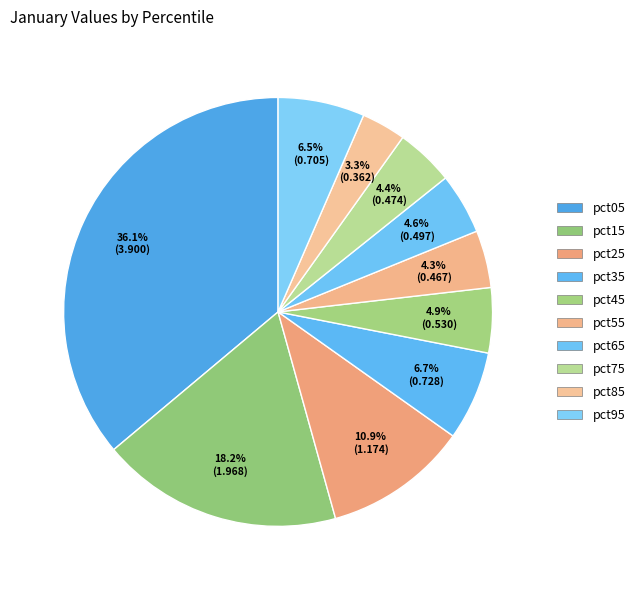

What portion of the pie excludes pct05?

63.9%